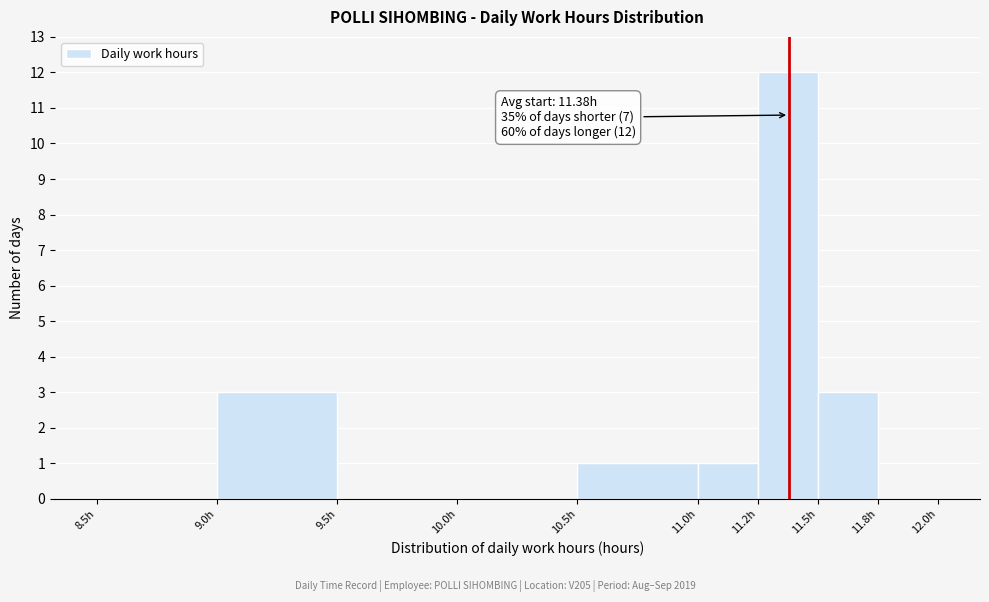

What is the ratio of the value at 11.5h to the value at 9.0h?

1.0